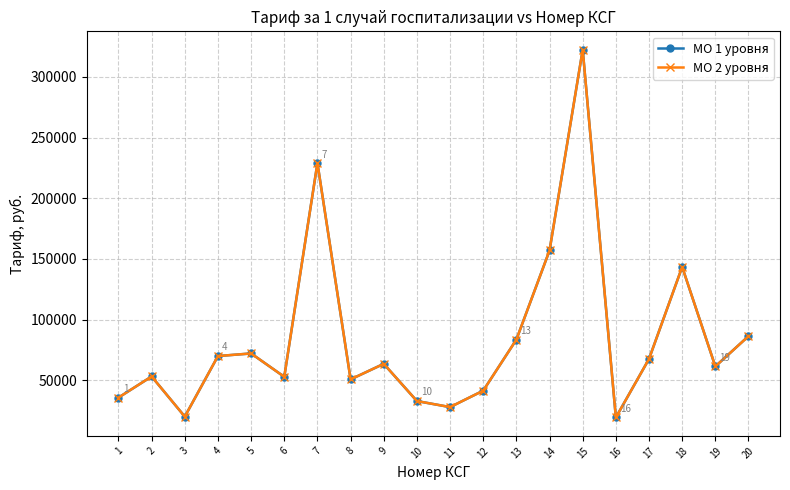

List the series in order of their peak value, lowest first.

МО 1 уровня, МО 2 уровня